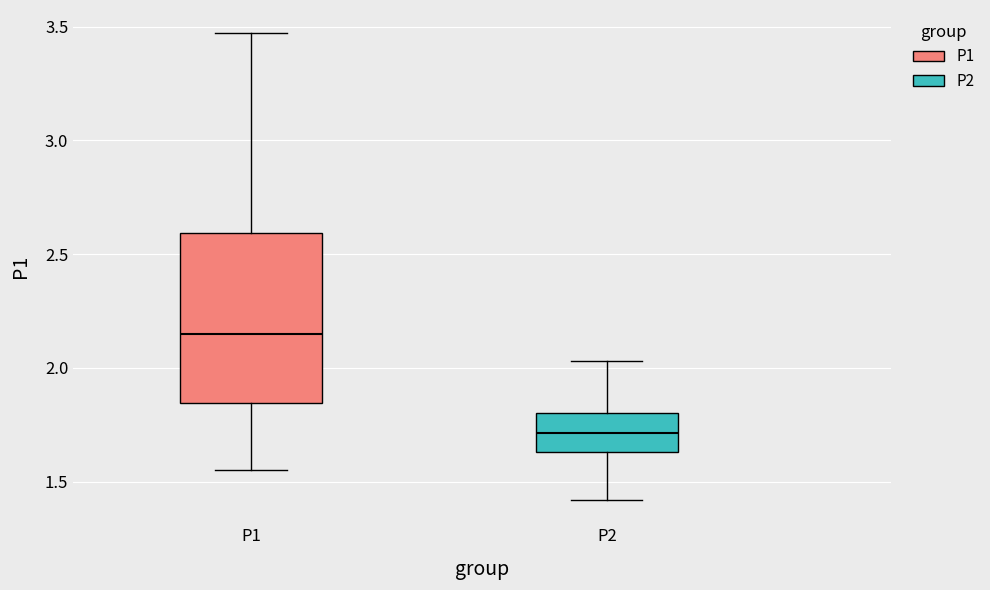

Comparing the boxes themselves (not the whiskers), which one is the tallest?

P1